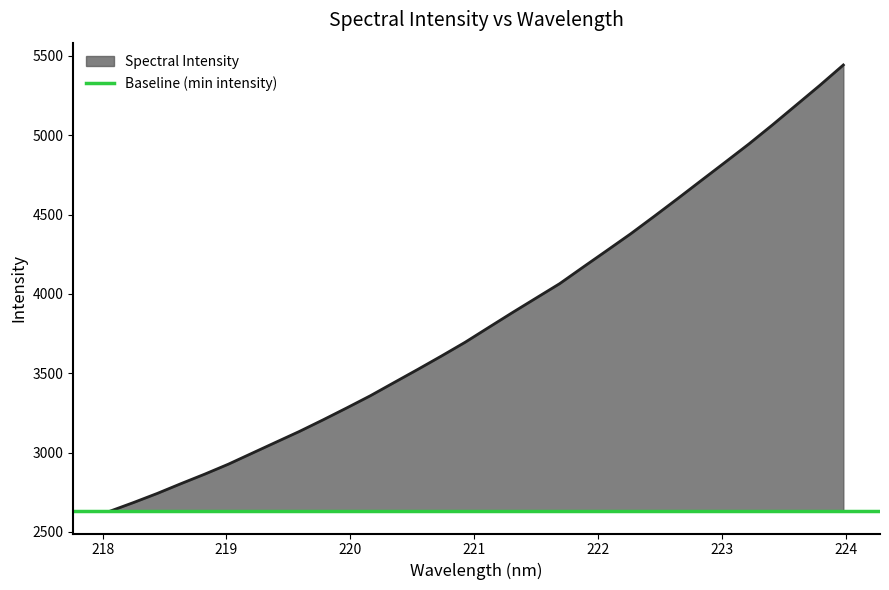

What position from the right is 219.9712?

22